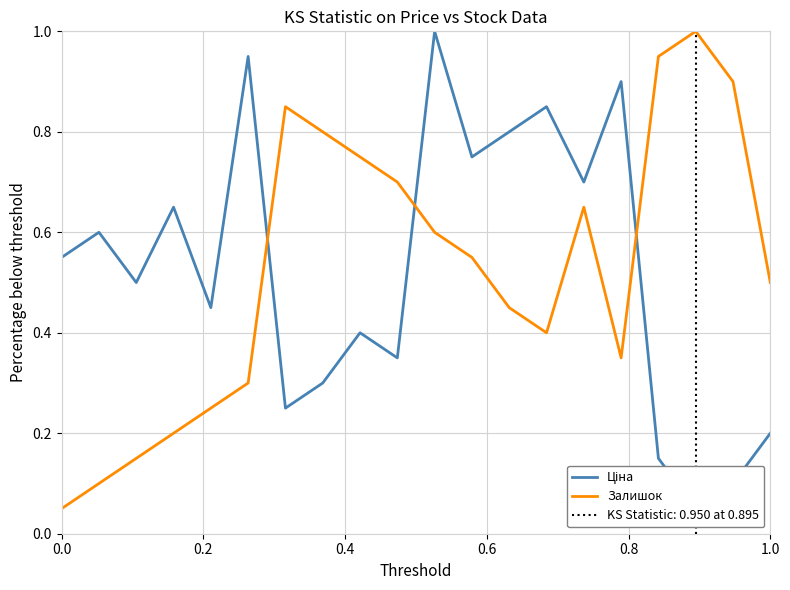

Does the chart display data point markers on the line(s)?

No